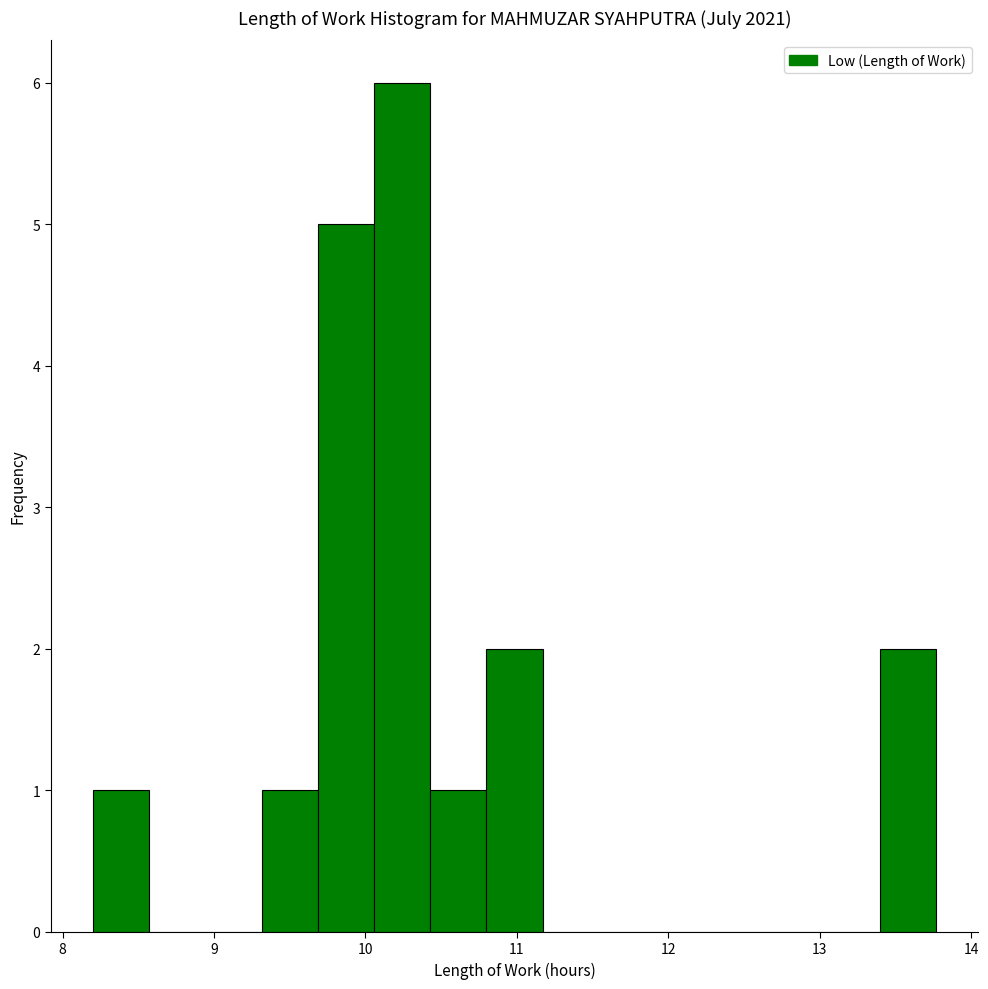

Around what value on the x-axis is the tallest bar? Give the approximate position of its centre, as read against the axis.

10.2